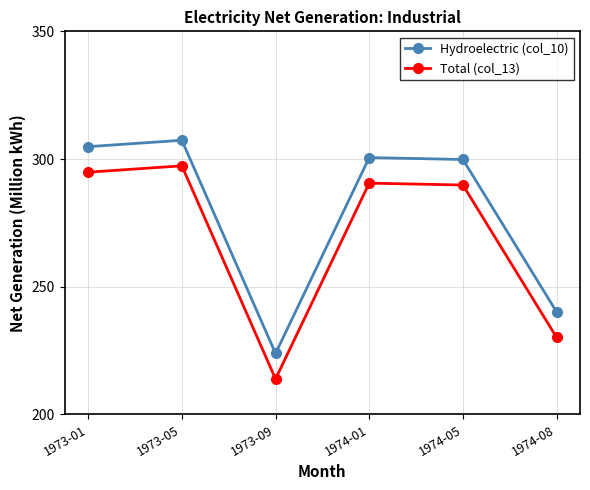

The Hydroelectric (col_10) series shows 480.3 at 1973-05. True or false?

False